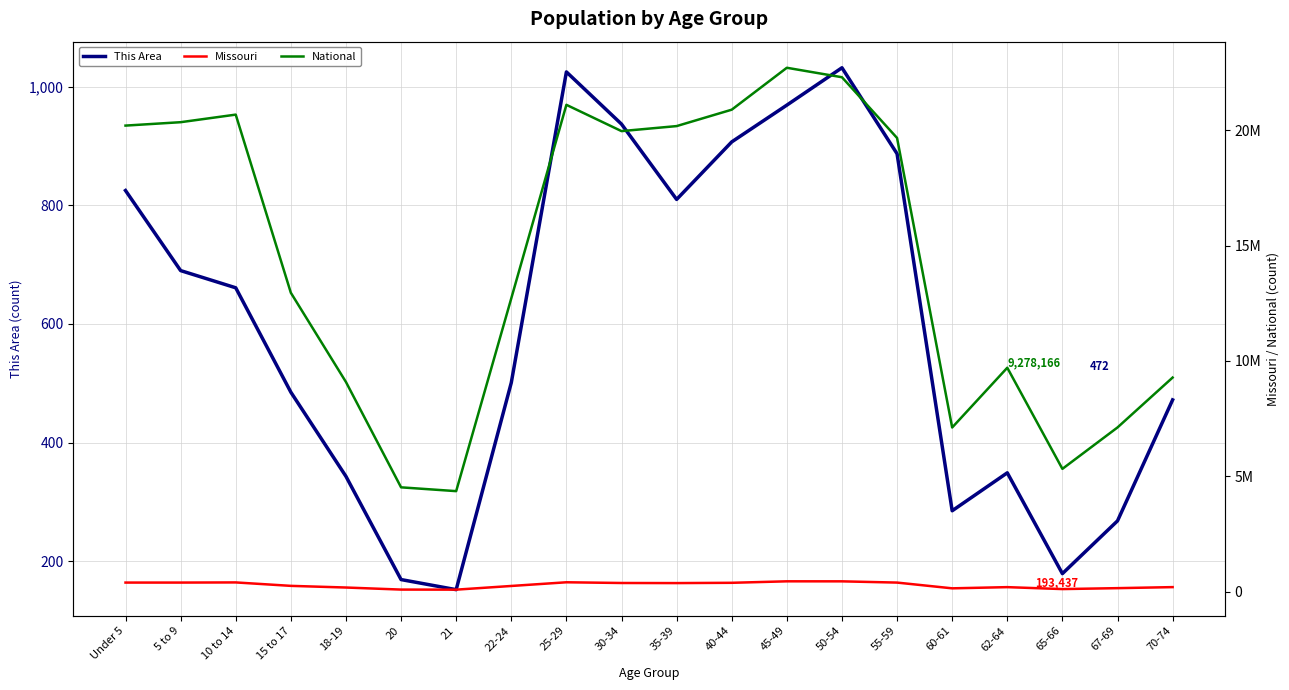

The Missouri series shows 582032 at 40-44. True or false?

False